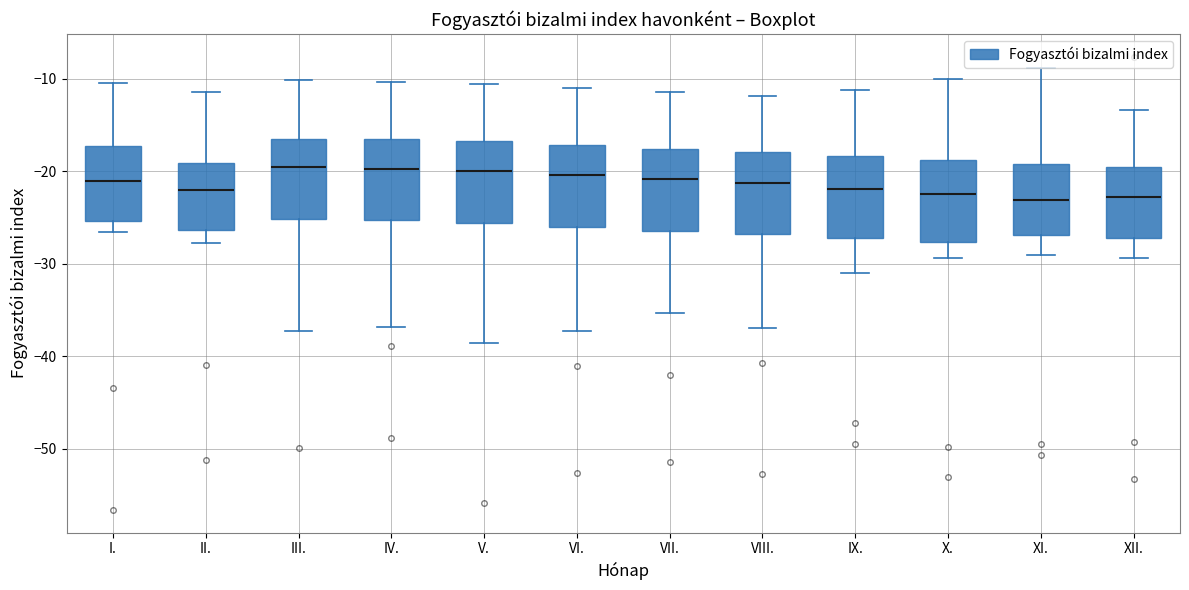

Reading left to right, read every box against the y-axis: the position of its median line, the range the box covers, and the ends of its whiskers. The values are not printed on the chart, so give them approximately, as read against the axis.

I.: median -21, box -25 to -17, whiskers -26 to -10
II.: median -22, box -26 to -19, whiskers -28 to -11
III.: median -19, box -25 to -16, whiskers -37 to -10
IV.: median -20, box -25 to -16, whiskers -37 to -10
V.: median -20, box -26 to -17, whiskers -38 to -11
VI.: median -20, box -26 to -17, whiskers -37 to -11
VII.: median -21, box -26 to -18, whiskers -35 to -11
VIII.: median -21, box -27 to -18, whiskers -37 to -12
IX.: median -22, box -27 to -18, whiskers -31 to -11
X.: median -22, box -28 to -19, whiskers -29 to -10
XI.: median -23, box -27 to -19, whiskers -29 to -9
XII.: median -23, box -27 to -20, whiskers -29 to -13